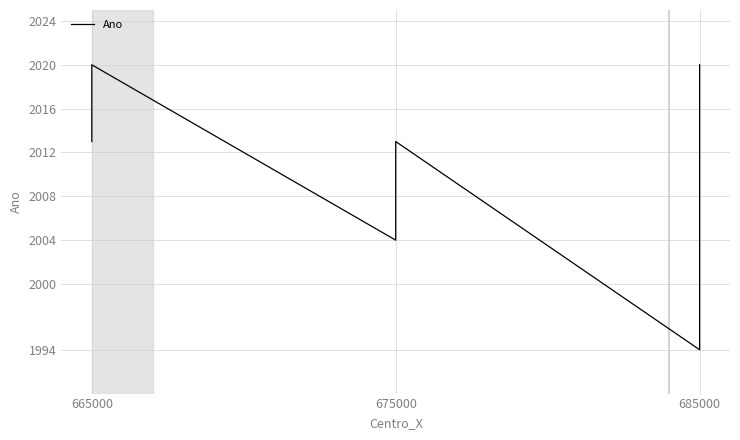

What is the smallest value displayed?

1994